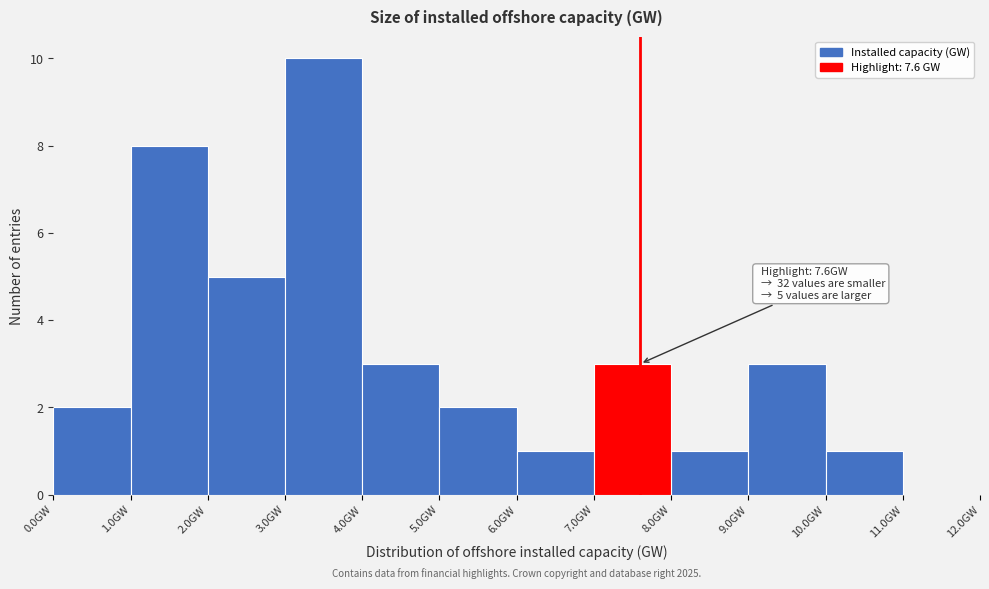

Over which range of the x-axis is the bar tallest?

3 to 4